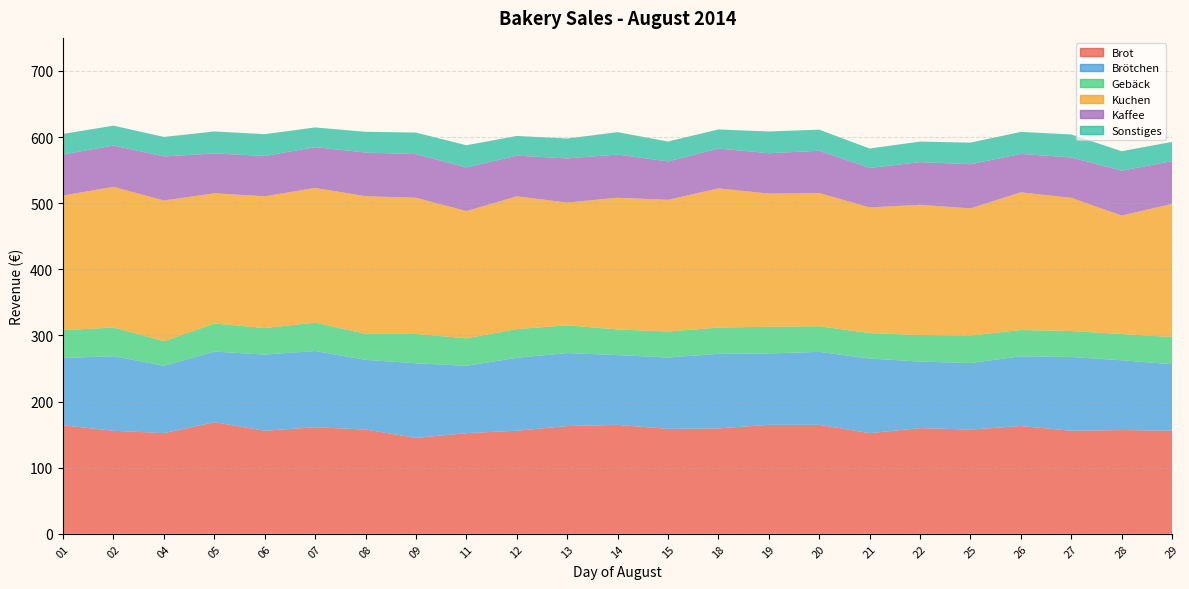

Reading left to right, what are all the values shown in this chart?

Brot: 164.1	155.9	152.3	168.9	155.9	161.2	157.6	145.1	152.3	155.9	163.0	164.8	158.7	159.4	164.8	164.8	152.3	159.9	157.6	163.0	155.9	156.9	155.9
Brötchen: 101.8	112.8	101.8	106.7	115.2	115.2	105.5	112.8	101.8	110.4	110.4	105.5	107.9	112.8	107.9	110.4	112.8	100.6	100.6	105.5	111.6	105.5	100.6
Gebäck: 42.0	43.4	37.2	42.5	40.2	42.9	39.3	44.3	41.5	43.4	42.0	38.8	39.3	39.7	40.4	38.8	38.5	40.2	41.5	39.7	39.3	39.7	41.1
Kuchen: 203.7	212.7	212.7	196.9	199.2	203.7	208.2	206.0	192.4	200.7	185.6	199.2	199.2	210.5	201.4	201.4	190.1	196.9	192.4	208.2	201.4	179.2	201.4
Kaffee: 62.1	62.4	66.7	60.3	61.0	61.7	66.0	66.0	66.0	61.6	66.7	65.3	58.1	60.3	61.0	63.9	59.6	64.6	66.7	58.1	61.0	67.9	64.6
Sonstiges: 31.0	30.1	29.5	33.3	32.9	29.8	31.4	32.6	33.6	29.8	30.1	33.9	30.1	28.8	32.9	32.0	29.5	31.0	32.6	33.3	34.8	29.5	29.1